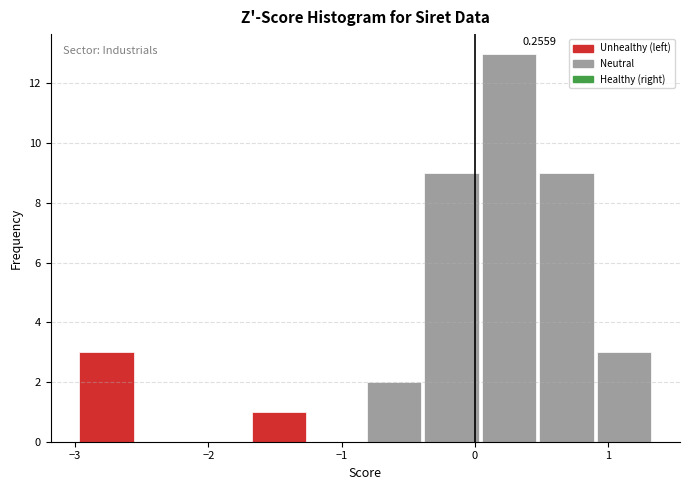

Over which range of the x-axis is the bar tallest?

0.0 to 0.5